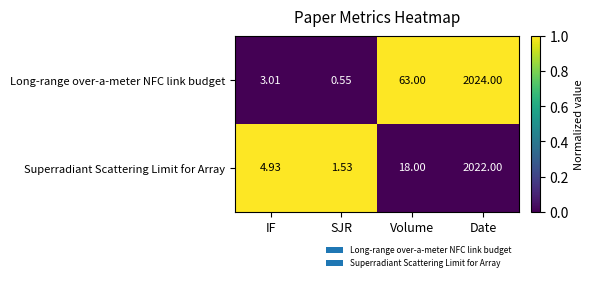

At which category is the sum across all series the highest?

Date